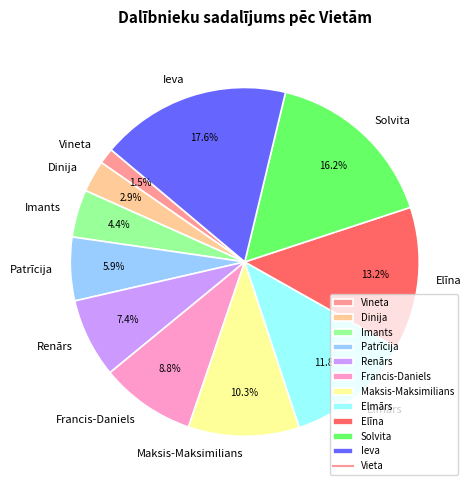

What portion of the pie excludes Solvita?

83.8%